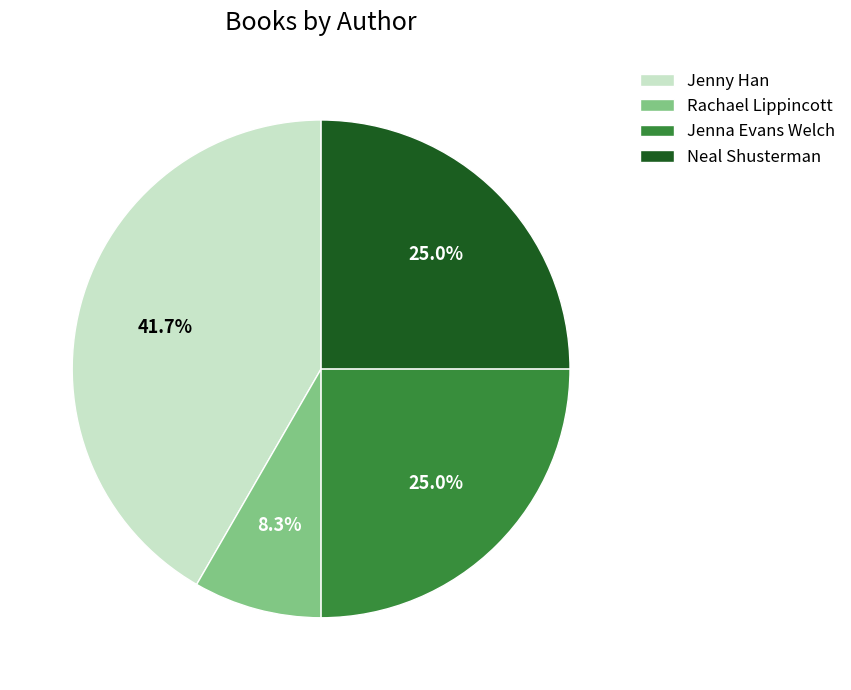

Between Jenny Han and Jenna Evans Welch, which is larger?

Jenny Han